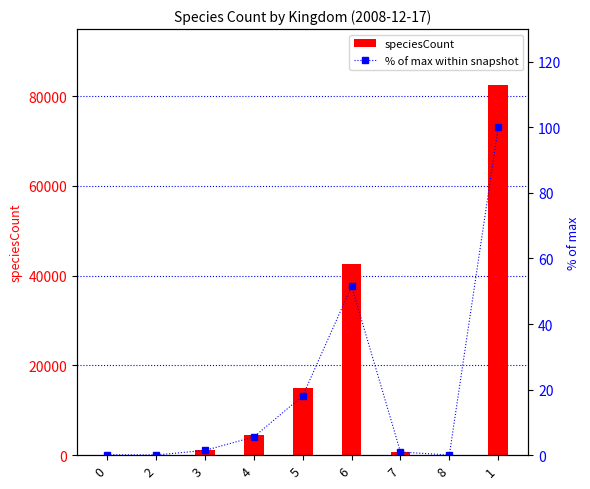

How many values in the speciesCount series are below 1189?

4